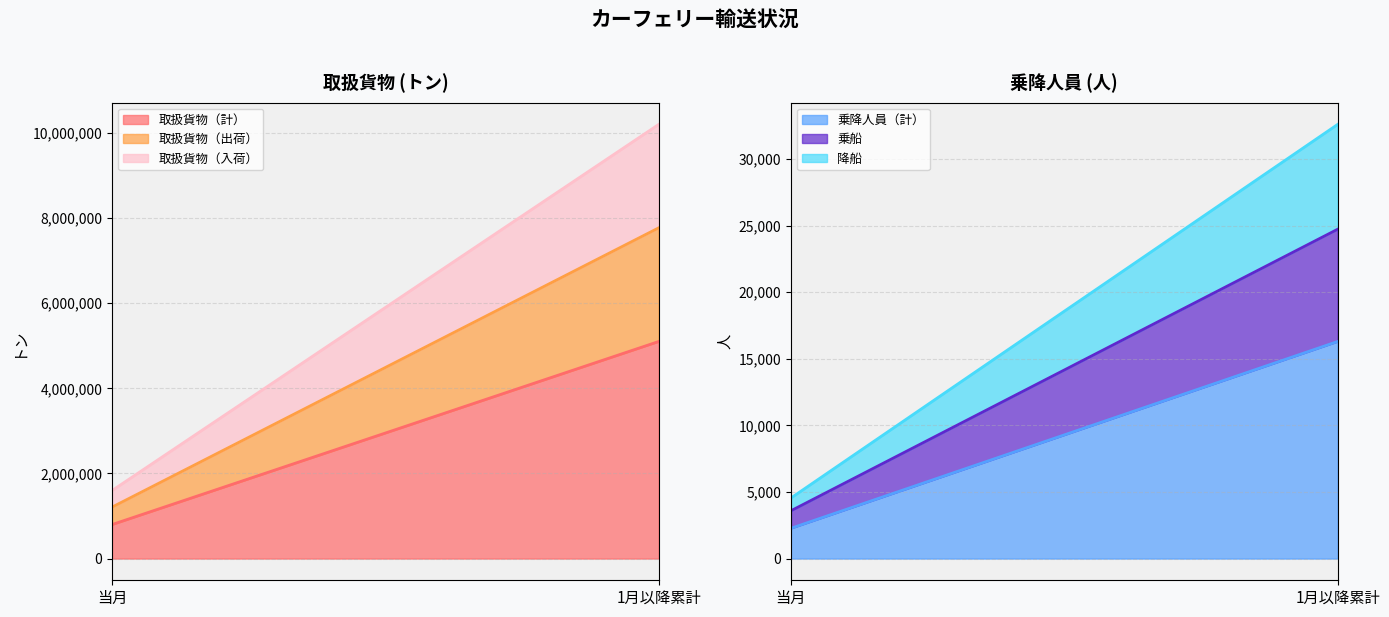

What is the minimum value shown in the chart?

958